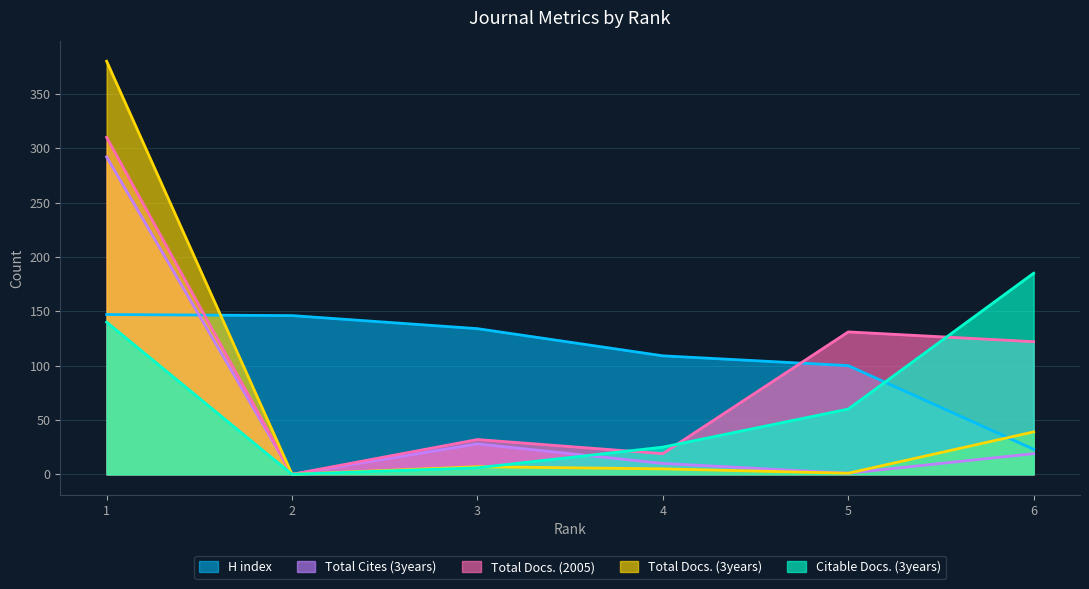

What is the approximate value of Total Cites (3years) at 3?

28